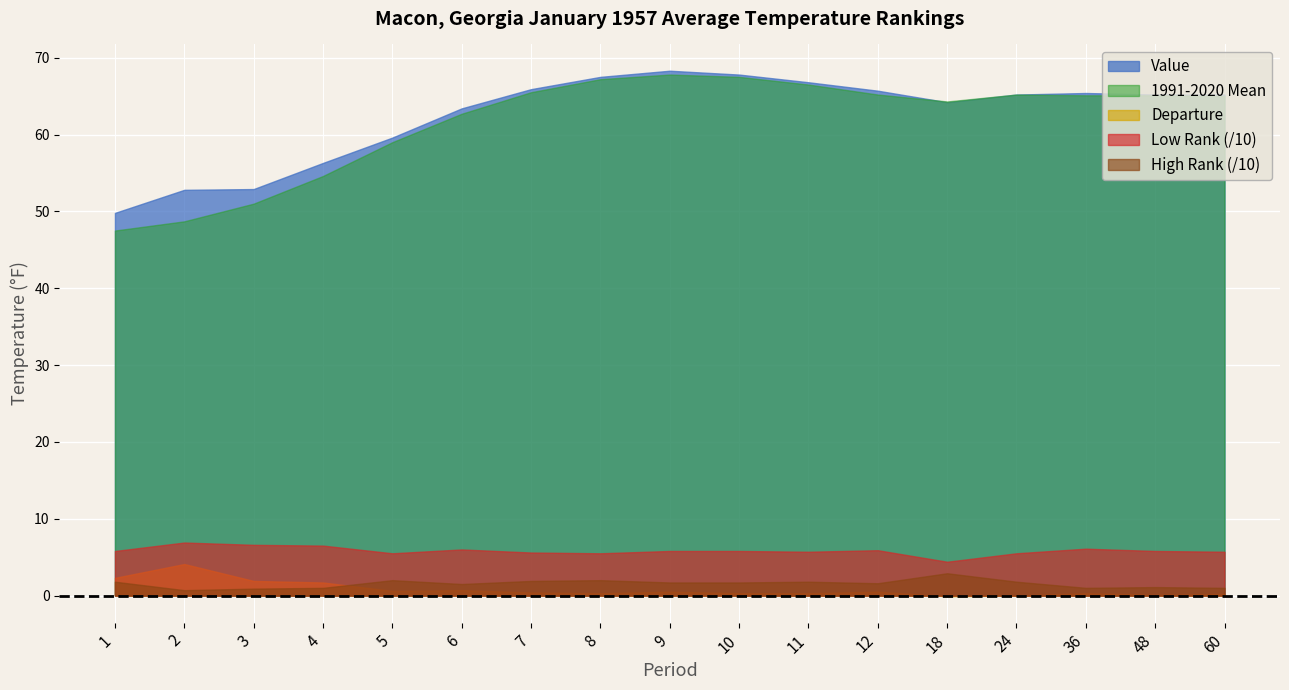

Is it true that 1991-2020 Mean equals 23.8 at 6?

False